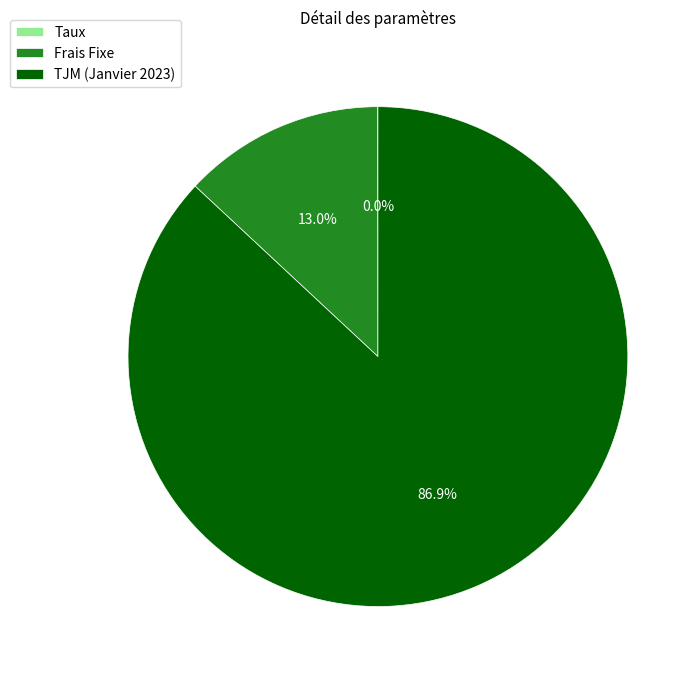

Is there any slice that represents more than half of the pie?

Yes